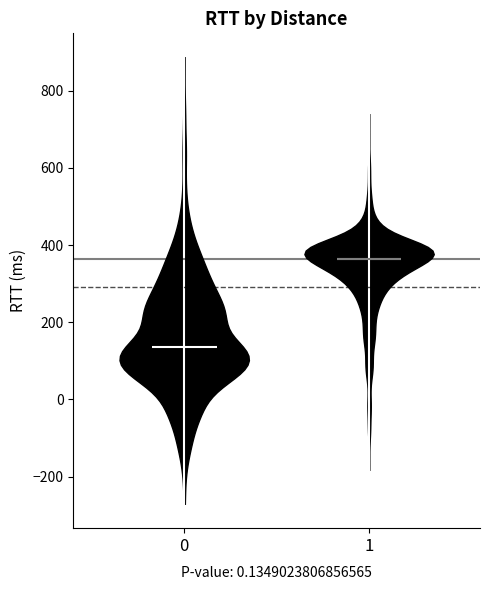

Reading left to right, read every violin against the y-axis: where its median line is, and the lowest and highest points it reaches. The values are not printed on the chart, so give them approximately, as read against the axis.

0: median line 140, lowest point -280, highest point 900
1: median line 360, lowest point -180, highest point 740